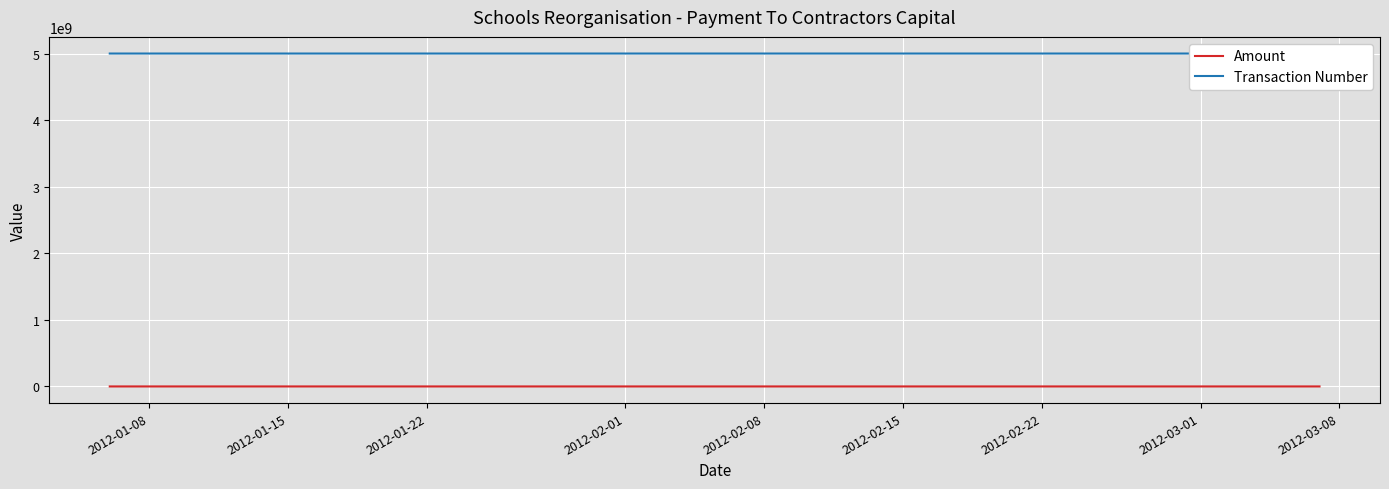

What are all the series names shown in the legend?

Amount, Transaction Number